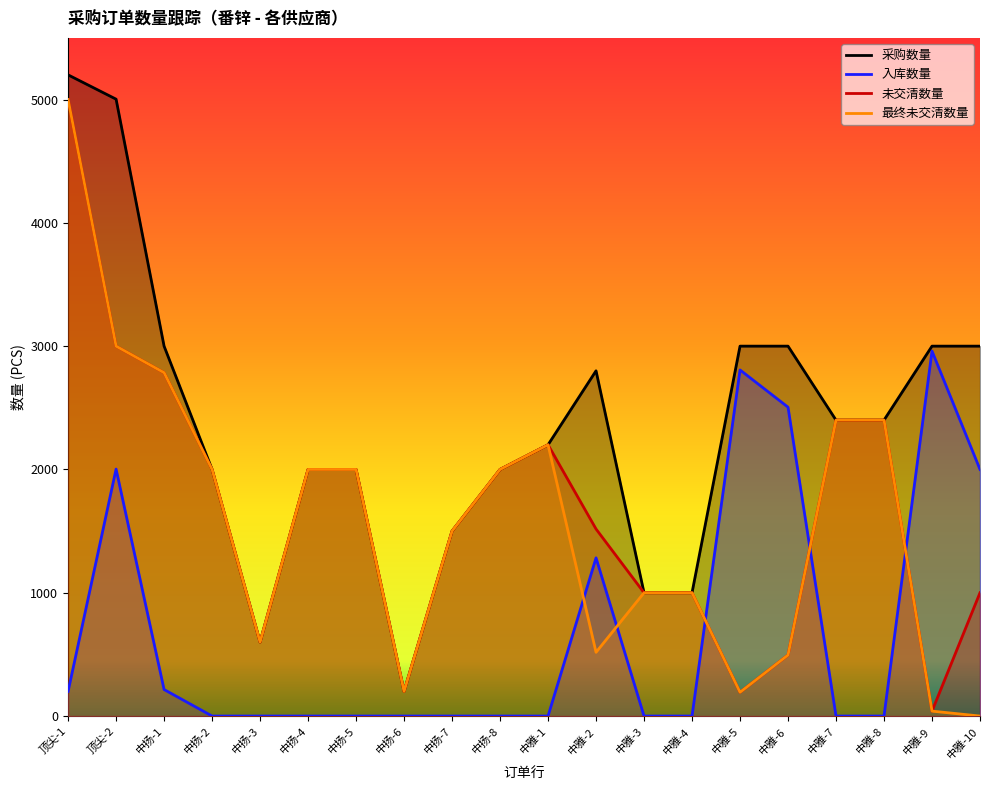

Rank the categories by 最终未交清数量 value from lowest to highest.

中雅-10, 中雅-9, 中雅-5, 中扬-6, 中雅-6, 中雅-2, 中扬-3, 中雅-3, 中雅-4, 中扬-7, 中扬-2, 中扬-4, 中扬-5, 中扬-8, 中雅-1, 中雅-7, 中雅-8, 中扬-1, 顶尖-2, 顶尖-1